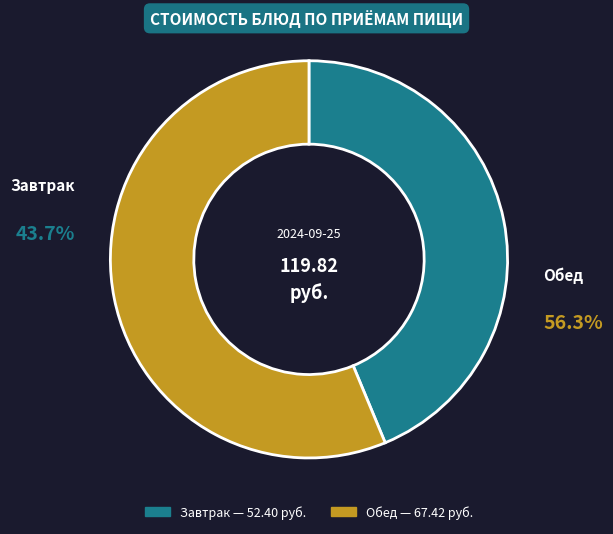

Is Яблоки свежие the majority of the pie?

No